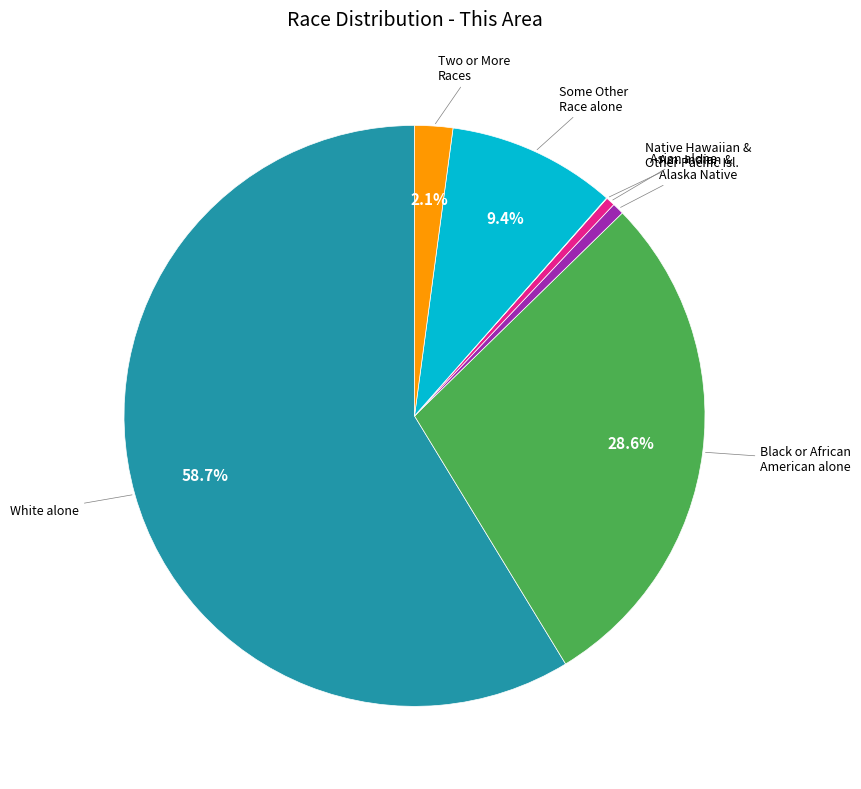

Is there a majority slice in this chart?

Yes